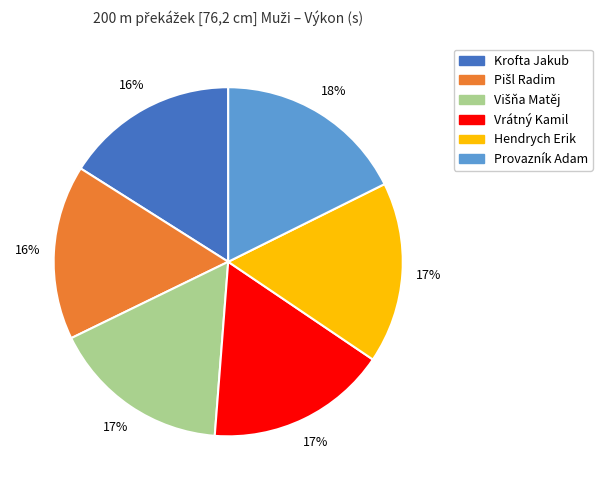

What is the largest slice in the pie chart?

Provazník Adam